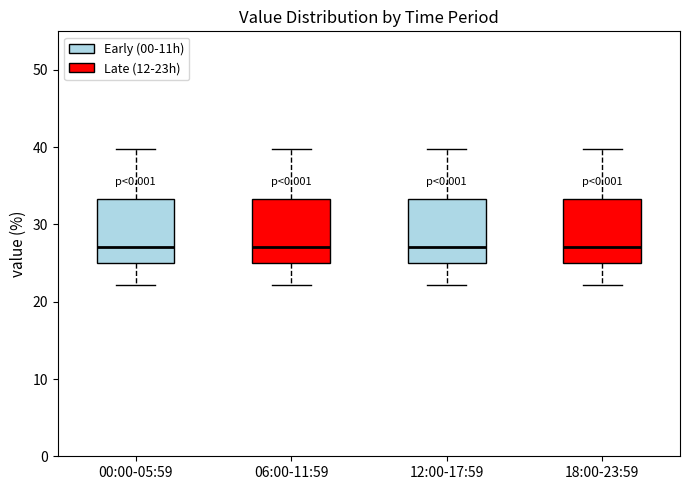

Reading left to right, transcribe this box plot: for each box, give where its median line is, the range the box spans, and where its two whiskers end, as read against the y-axis. The values are not printed on the chart, so give them approximately, as read against the axis.

00:00-05:59: median 27, box 25 to 33, whiskers 22 to 40
06:00-11:59: median 27, box 25 to 33, whiskers 22 to 40
12:00-17:59: median 27, box 25 to 33, whiskers 22 to 40
18:00-23:59: median 27, box 25 to 33, whiskers 22 to 40